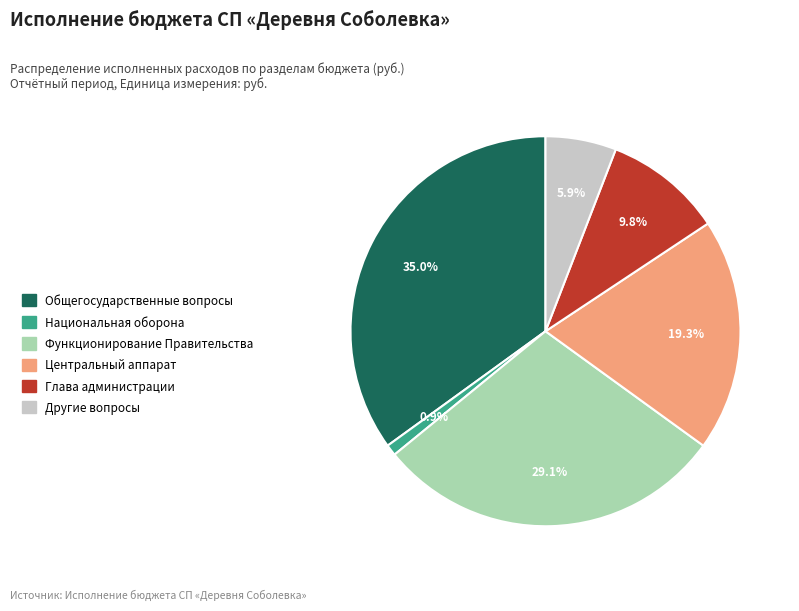

Is the sum of Глава администрации and Национальная оборона greater than half?

No